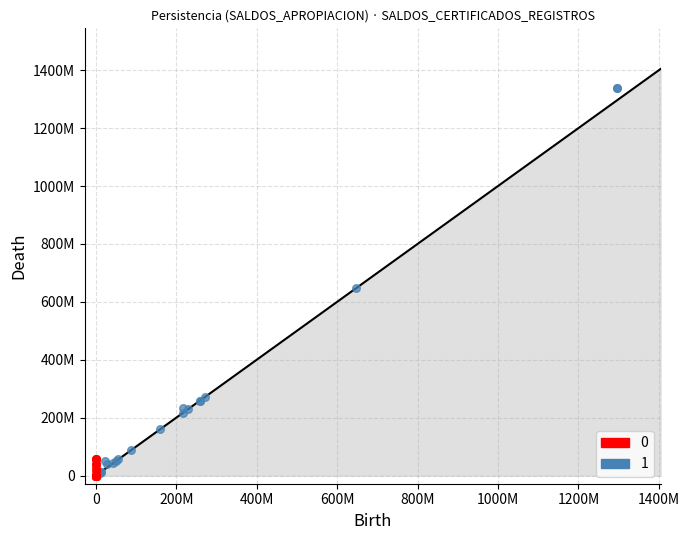

What are all the series names shown in the legend?

0, 1